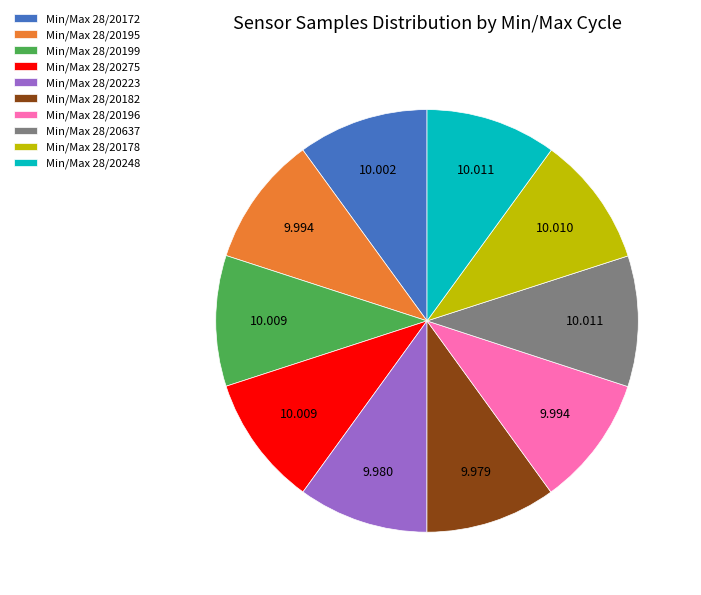

Does Min/Max 28/20195 account for over 50% of the chart?

No